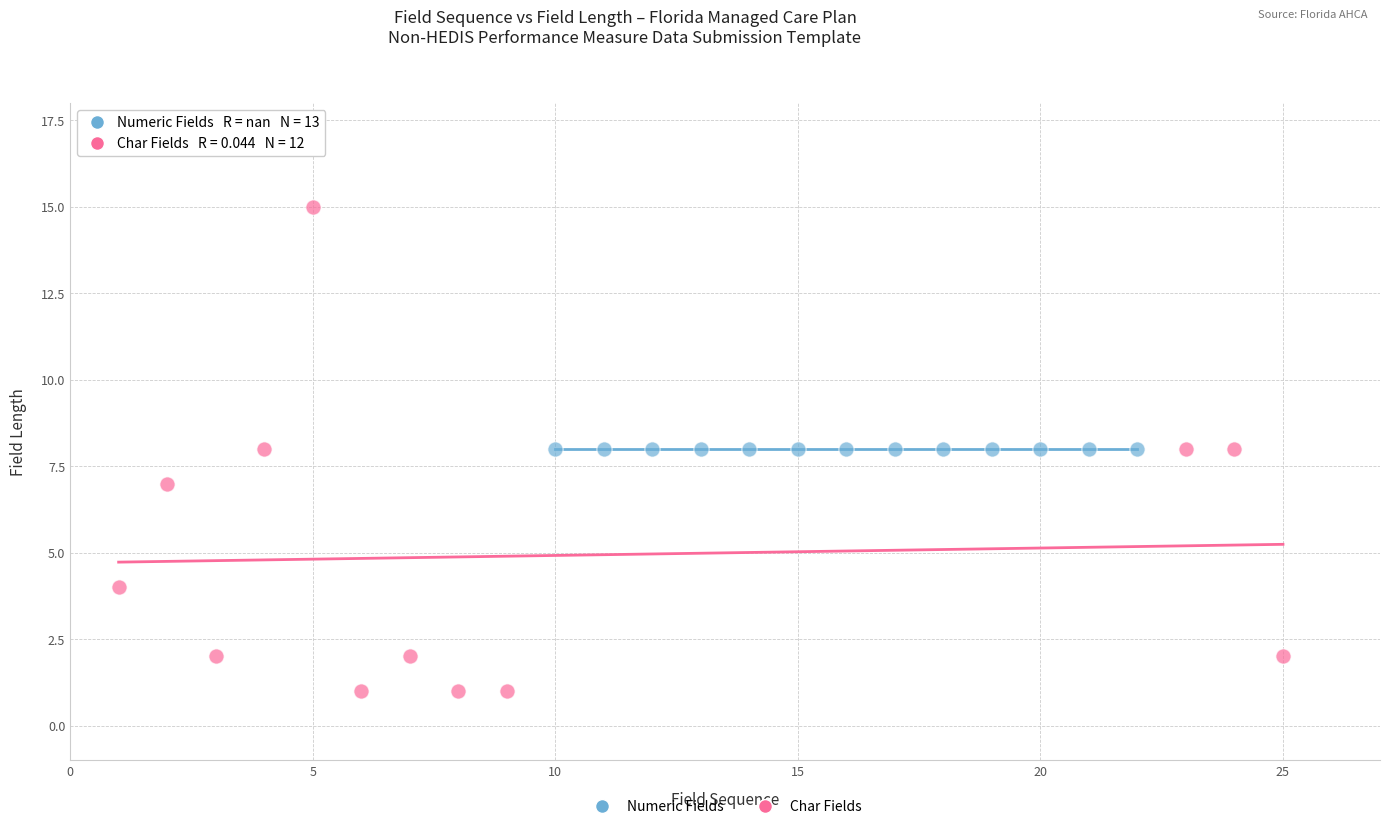

Which series reaches the maximum Y coordinate?

Char Fields